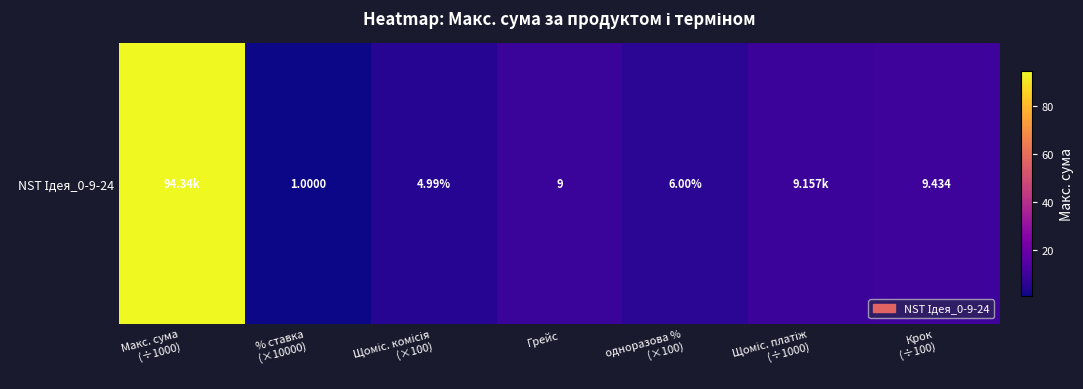

How many distinct data groups are displayed?

1